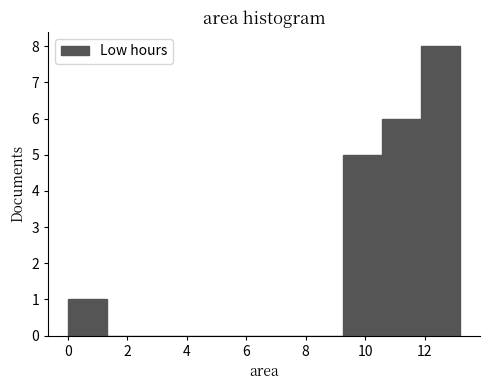

Reading left to right, transcribe this chart: for each bar, give the range it covers on the x-axis and its height. Neither the bar edges nor the heights are printed on the chart, so give them approximately, as read against the axes.

0.00 to 1.32: 1
1.32 to 2.64: 0
2.64 to 3.96: 0
3.96 to 5.28: 0
5.28 to 6.60: 0
6.60 to 7.92: 0
7.92 to 9.24: 0
9.24 to 10.56: 5
10.56 to 11.88: 6
11.88 to 13.20: 8